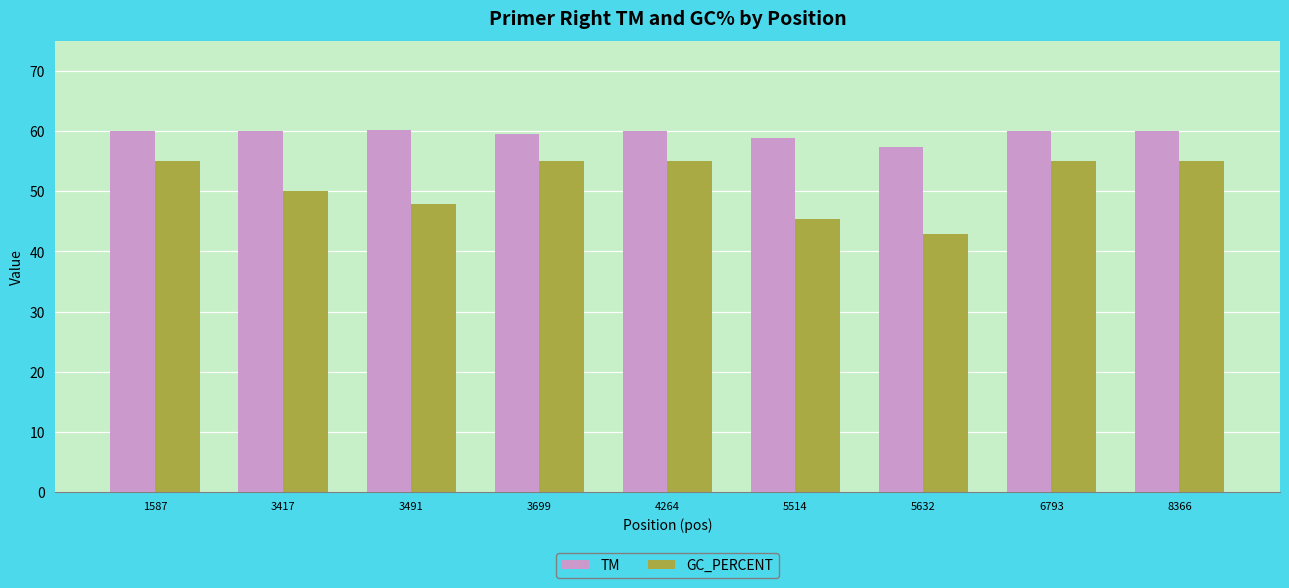

Where does the TM series first go above 59?

1587